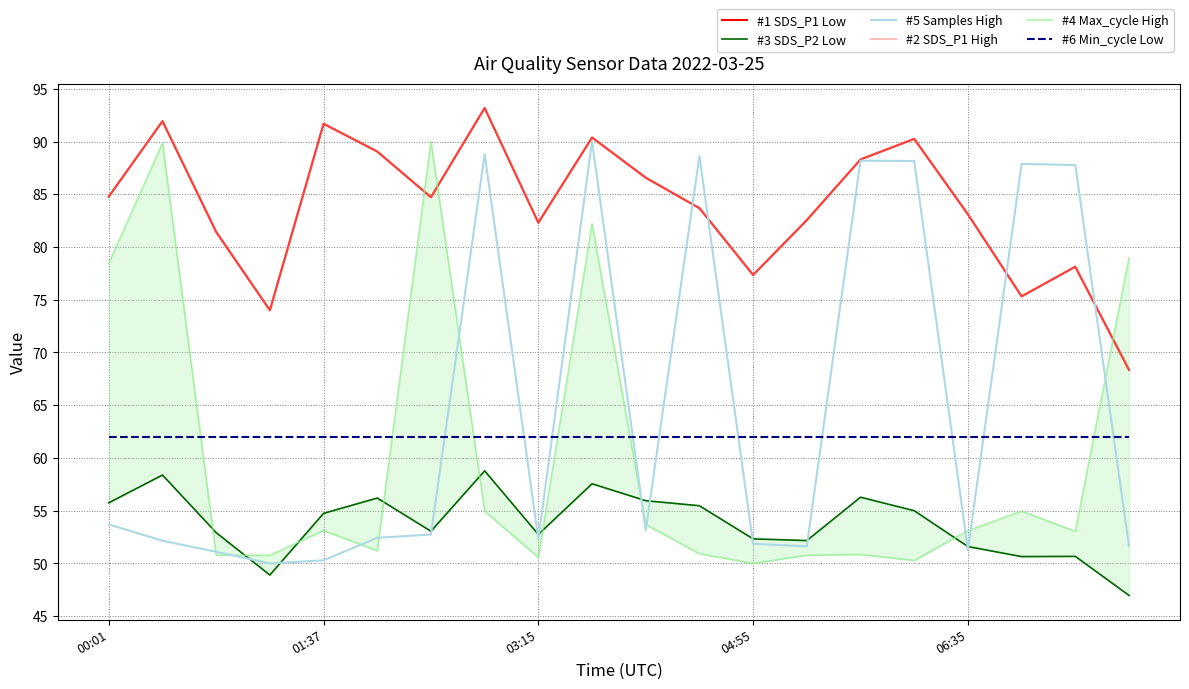

True or false: #1 SDS_P1 Low and #5 Samples High cross at least once.

True